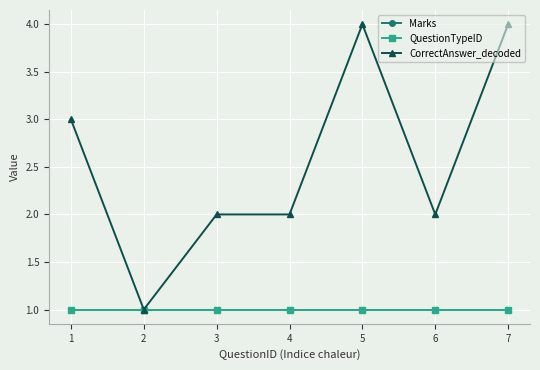

Is this an area chart (filled region under the line)?

No